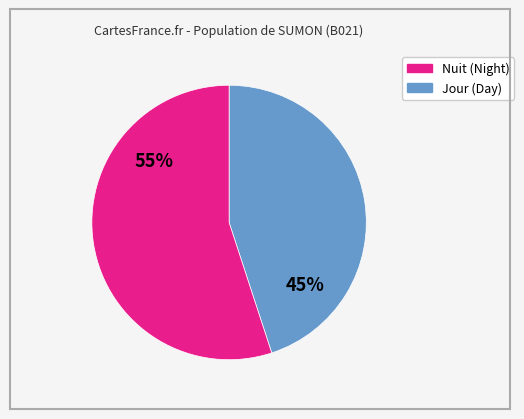

Is there a majority slice in this chart?

Yes